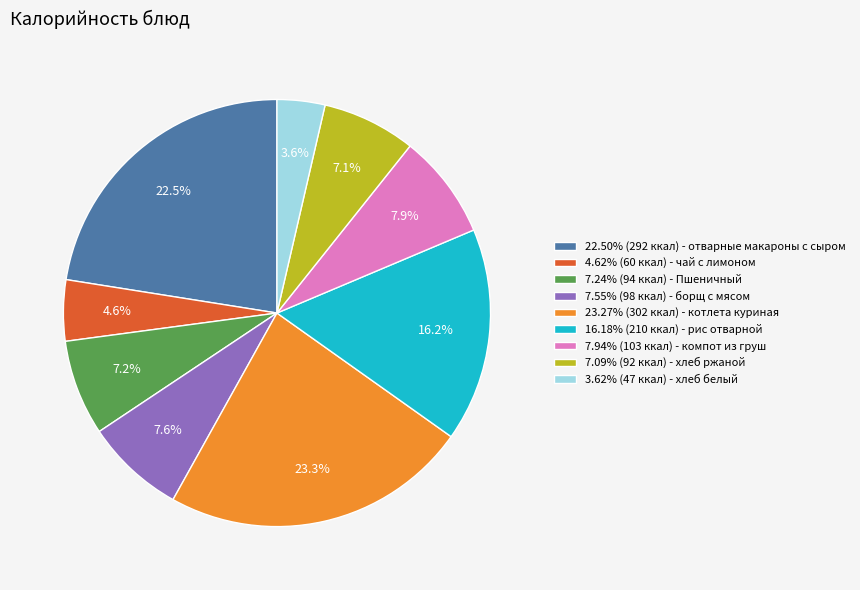

How many slices are in this pie chart?

9